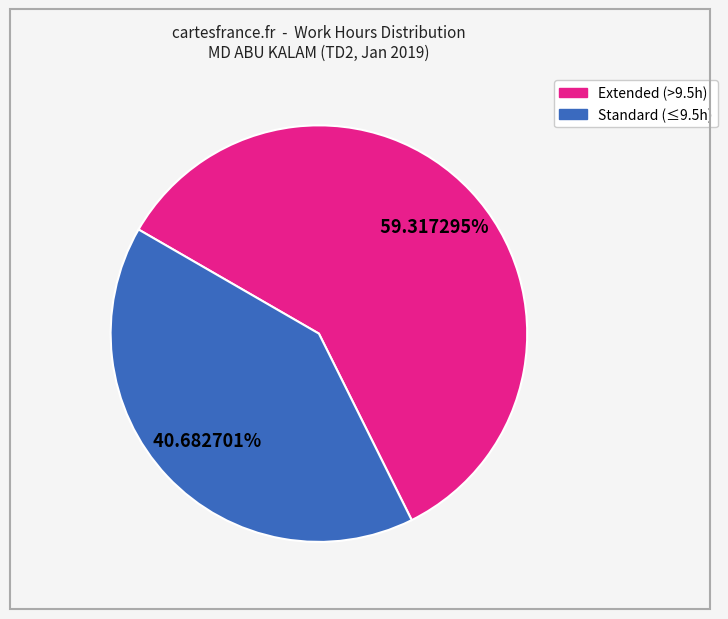

Does any single category account for the majority?

Yes